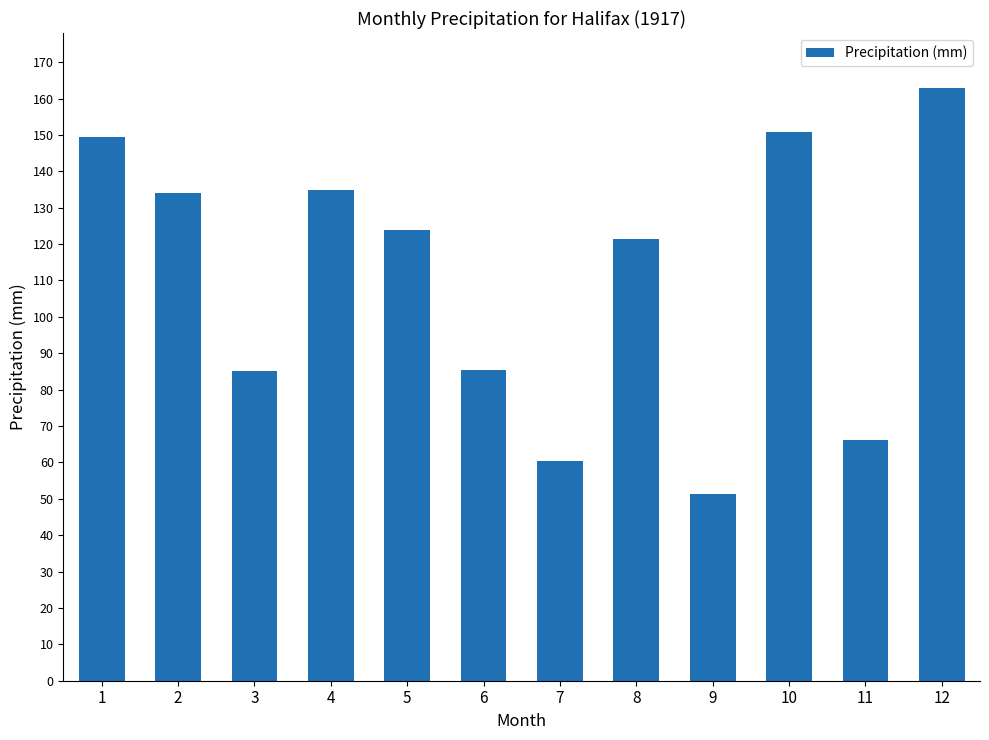

What is the sum of all values?

1325.7